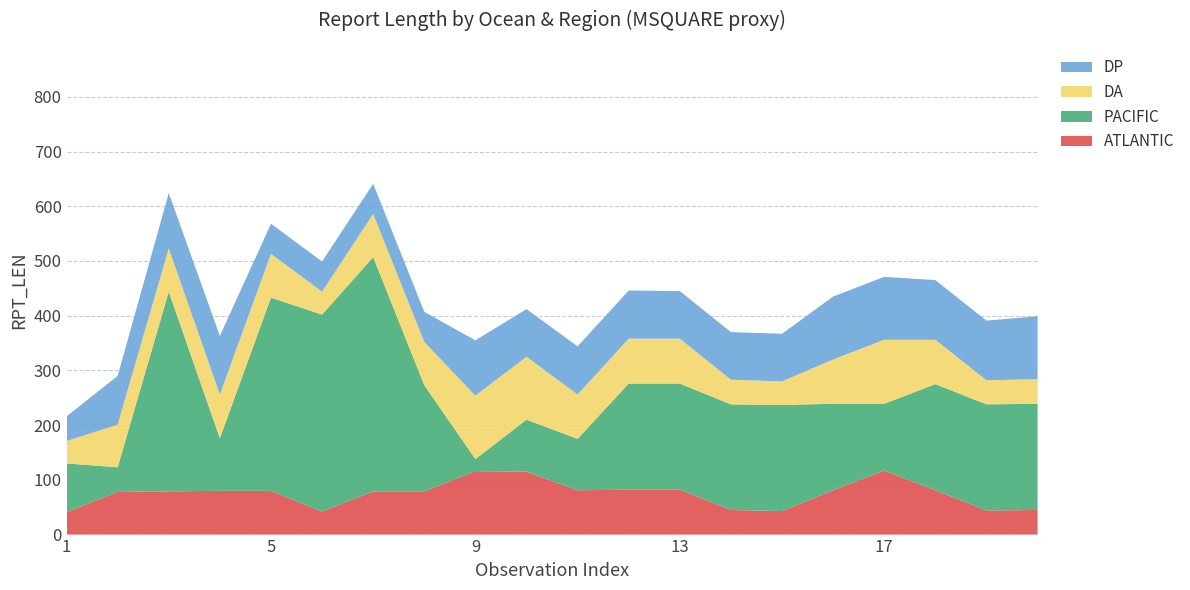

Reading right to left, what are all the values shown in this chart?

ATLANTIC: 45	44	81	117	81	43	45	82	82	81	115	116	79	79	42	80	80	79	78	41
PACIFIC: 194	194	194	122	158	194	193	194	194	94	95	22	194	428	360	353	96	365	45	89
DA: 45	44	81	117	81	43	45	82	82	81	115	116	79	79	42	80	80	79	78	41
DP: 115	109	109	115	115	87	87	87	88	88	87	101	55	55	55	55	107	101	89	45